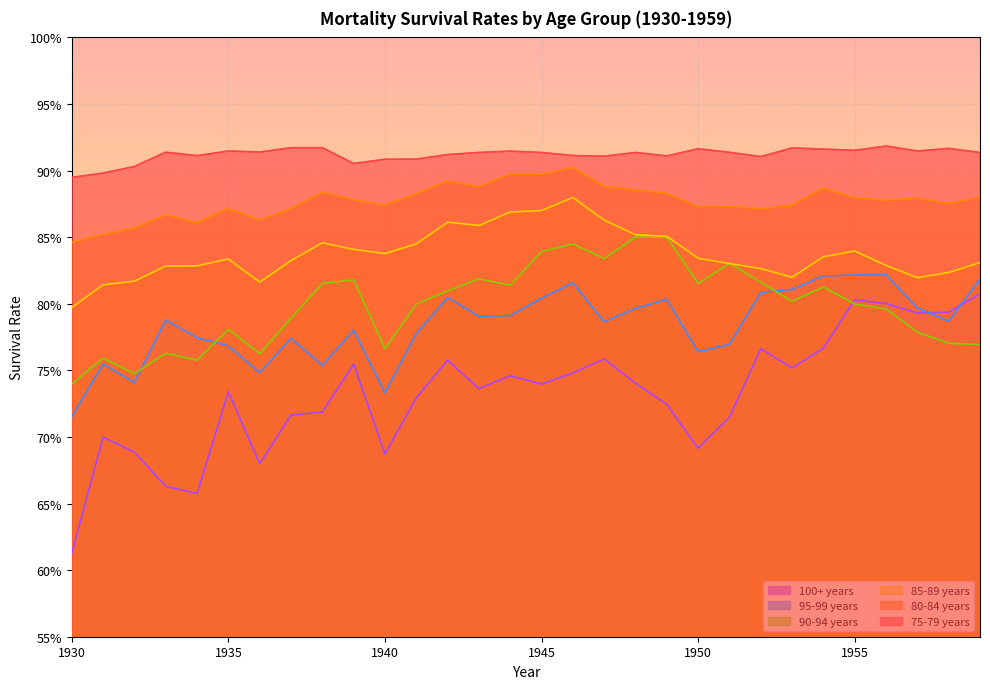

Count the 85-89 years values in the range 0 to 1.

30